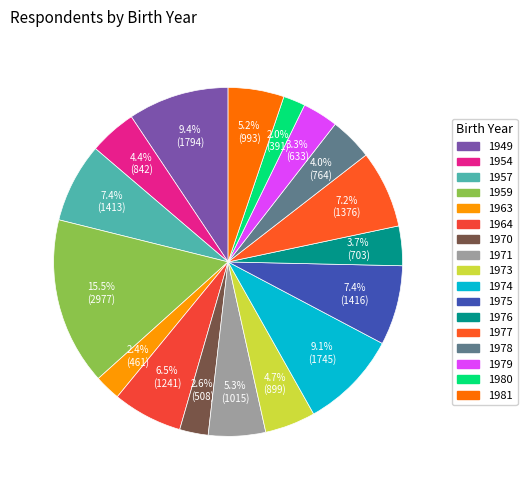

How many segments does this pie chart have?

17